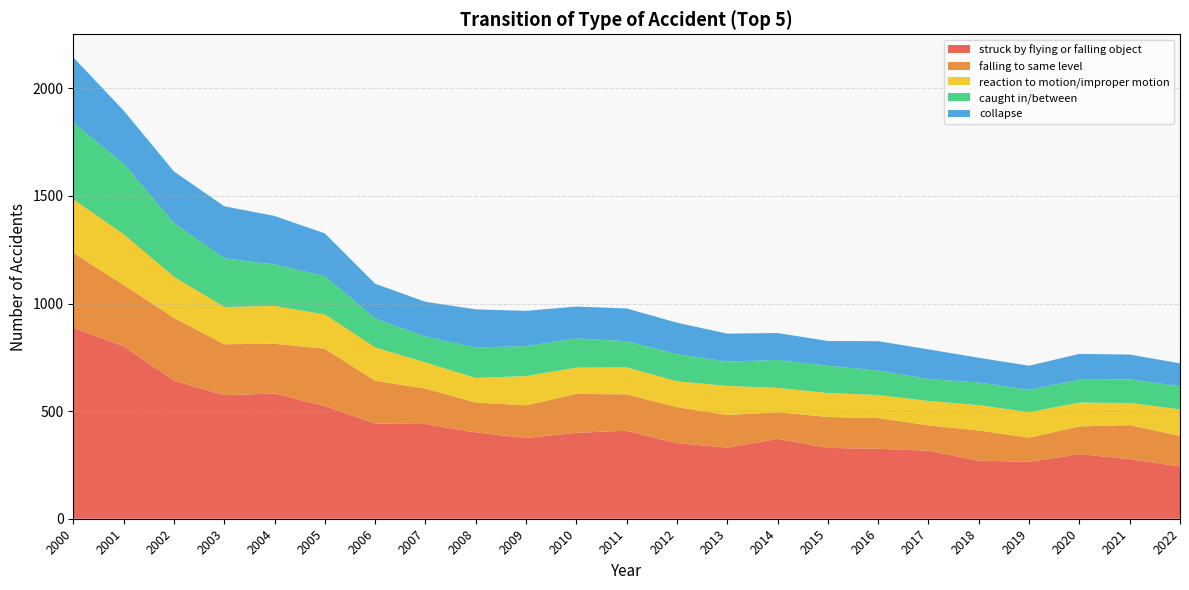

Reading right to left, extract all data points from this chart.

struck by flying or falling object: 243	277	300	264	270	316	325	329	371	330	351	409	399	375	401	440	442	523	582	574	642	802	886
falling to same level: 142	158	129	113	140	118	143	144	124	152	168	169	181	152	139	165	199	267	231	237	292	284	350
reaction to motion/improper motion: 123	103	111	118	118	113	107	111	113	135	120	125	122	136	114	121	155	159	176	173	190	236	248
caught in/between: 108	109	106	104	105	102	113	127	130	113	126	122	136	139	142	120	134	178	193	226	250	327	356
collapse: 106	116	120	112	115	138	137	115	125	130	146	152	148	164	177	162	162	199	225	242	240	248	304